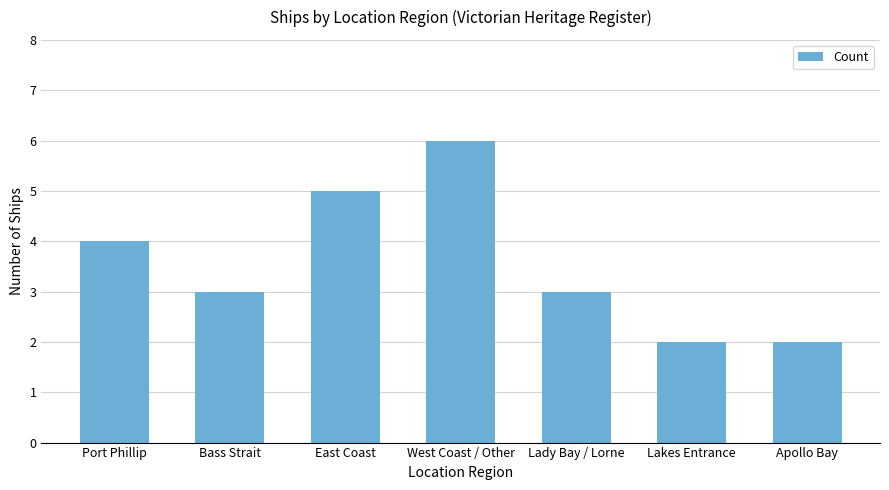

Reading left to right, extract all data points from this chart.

4	3	5	6	3	2	2